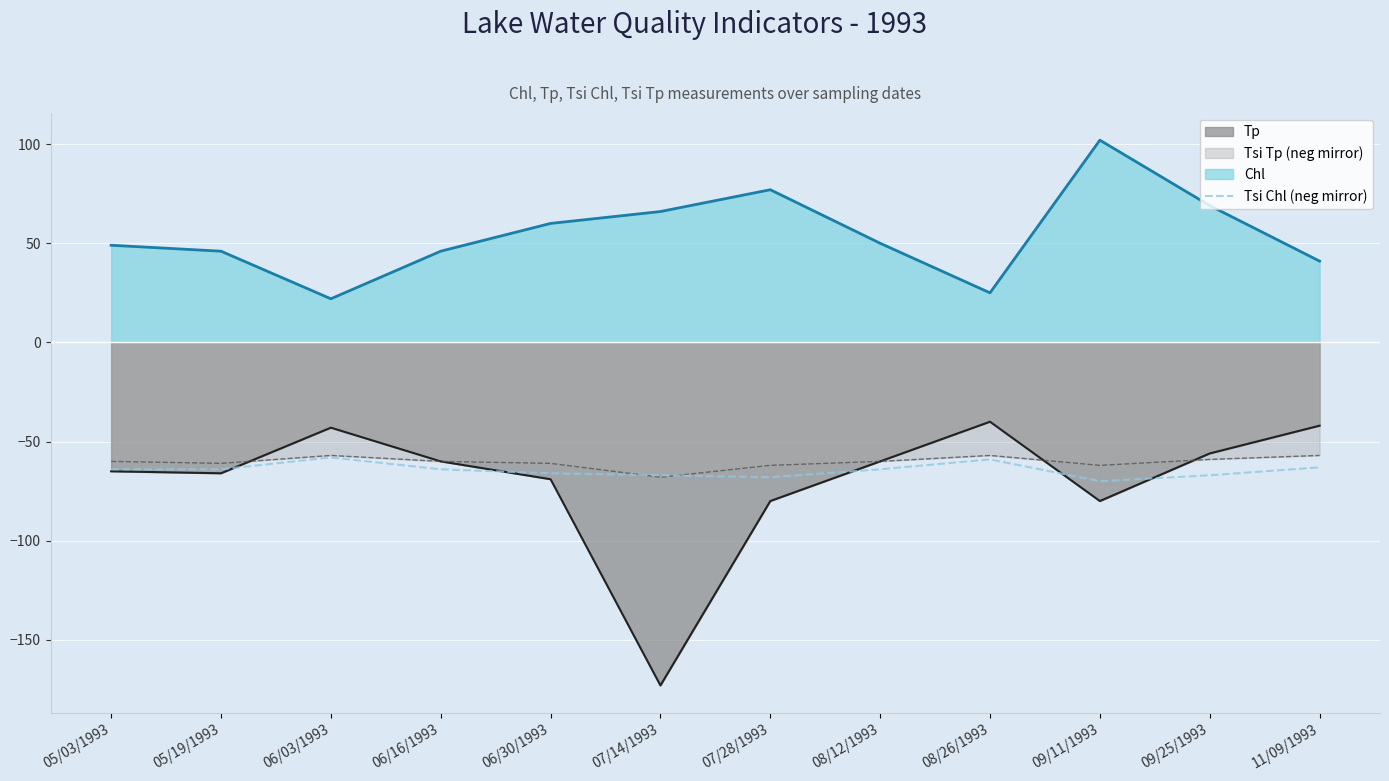

How many points are higher than both their immediate neighbors (excluding endpoints)?

2